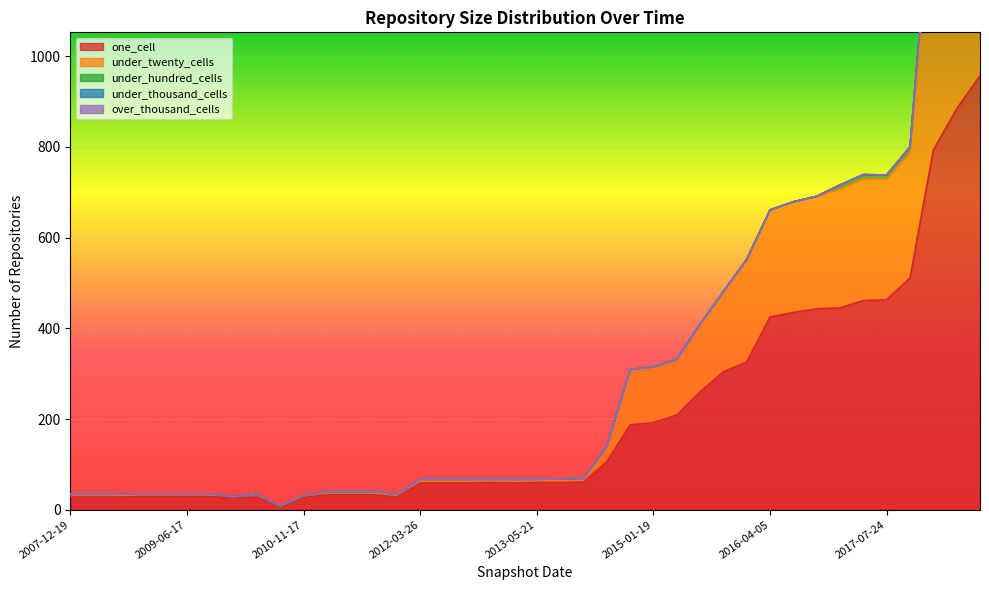

At how many categories does at least one series exceed 536?

3